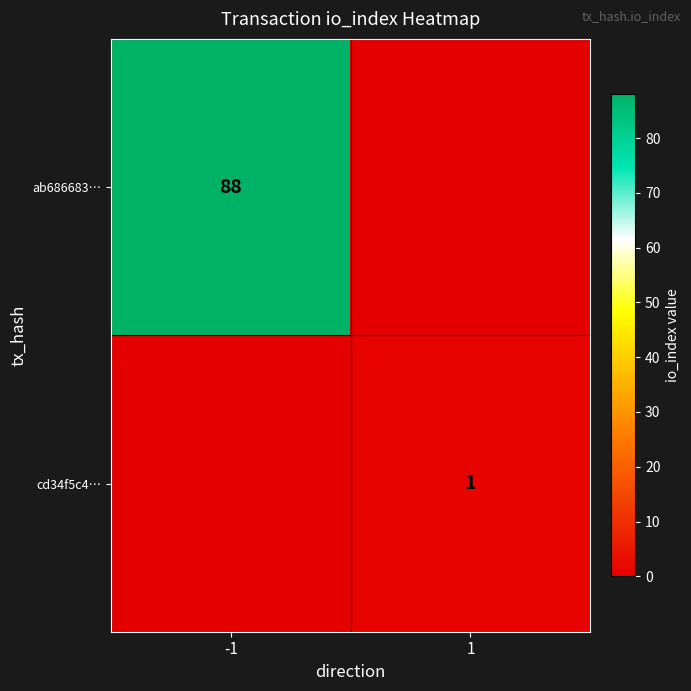

Is the value of ab686683… at -1 greater than the value of cd34f5c4… at 1?

Yes